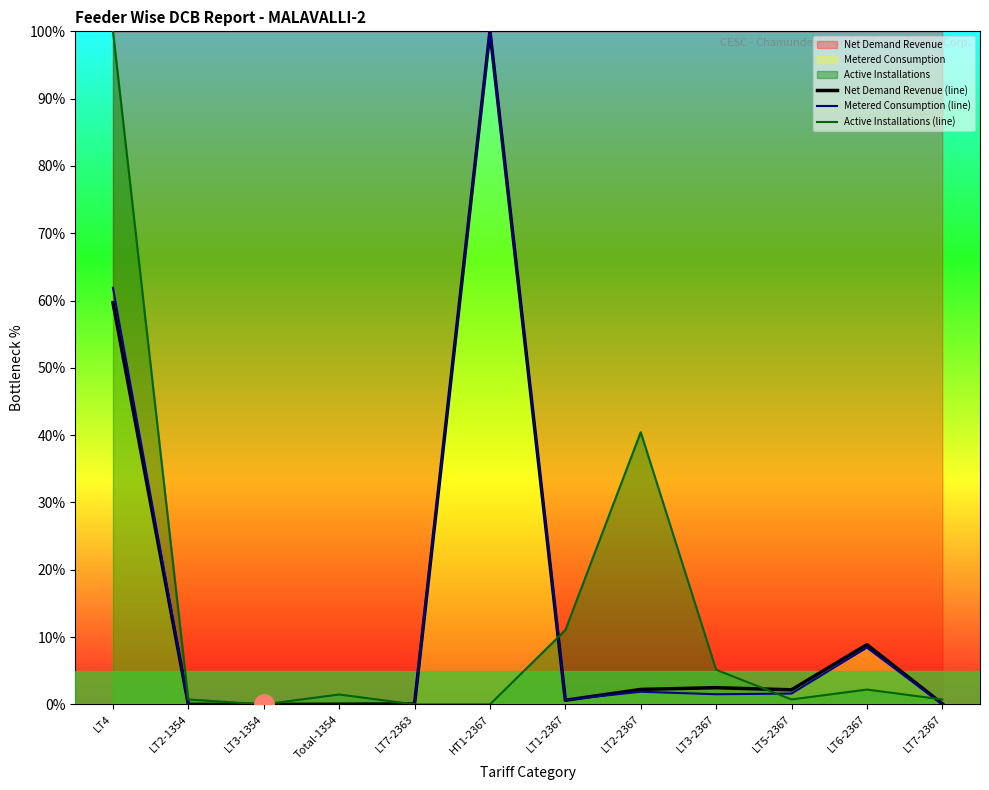

True or false: Net Demand Revenue (line) and Active Installations (line) cross at least once.

True